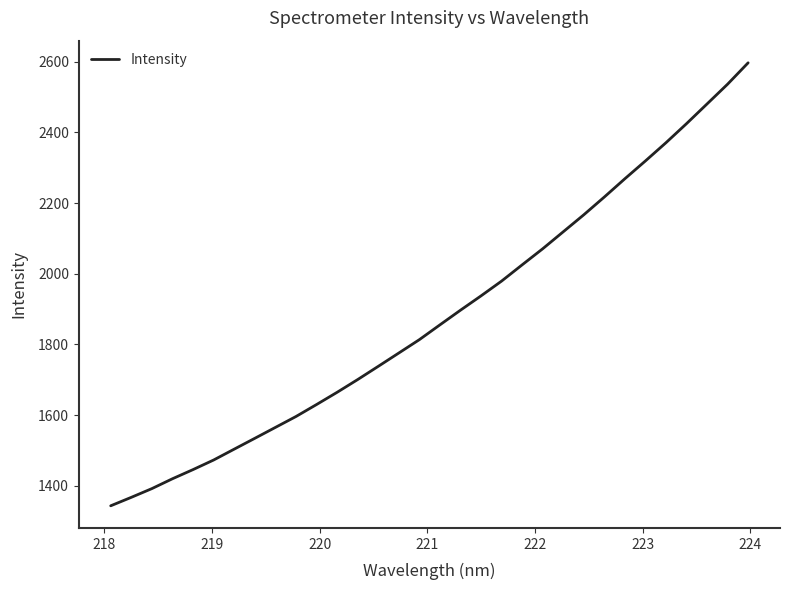

What is the maximum value shown in the chart?

2597.1